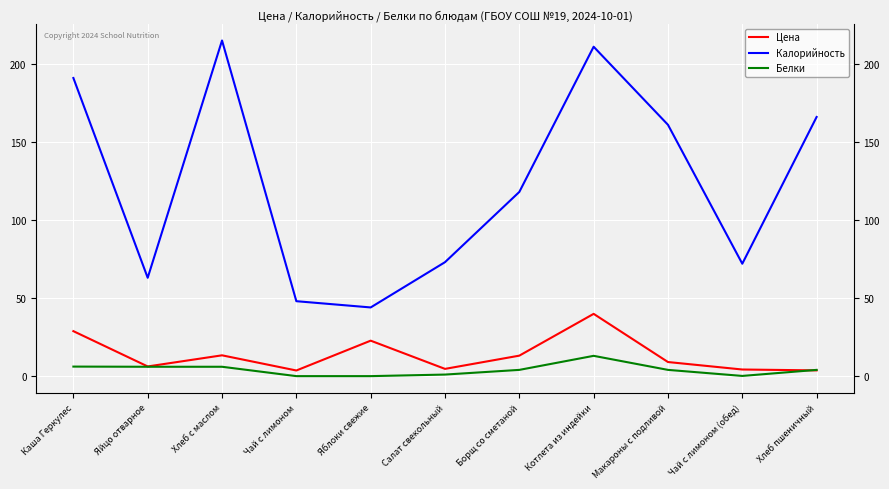

What is the lowest value of the Цена series?

3.6